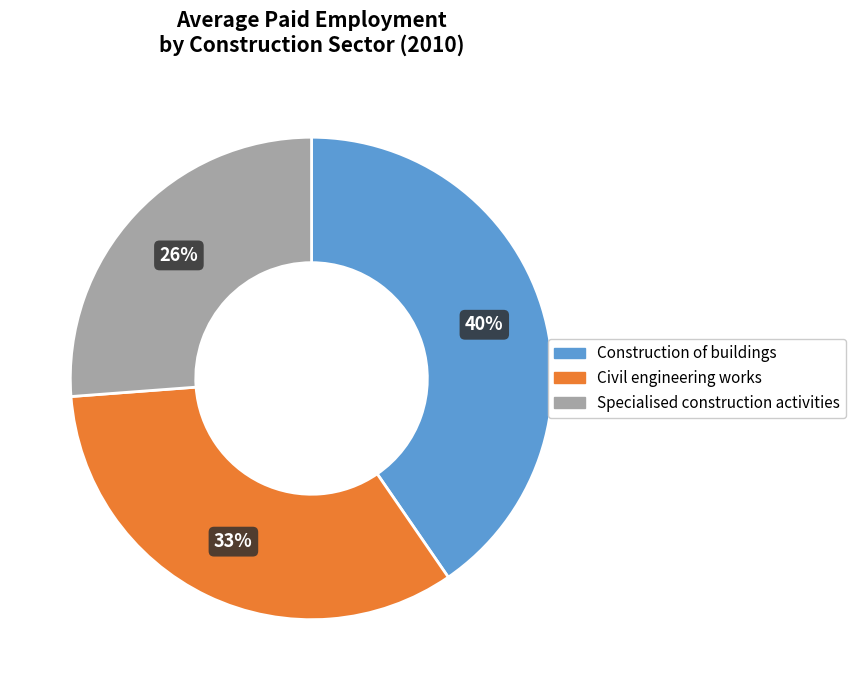

To the nearest percent, what percentage of the pie is Civil engineering works?

33%